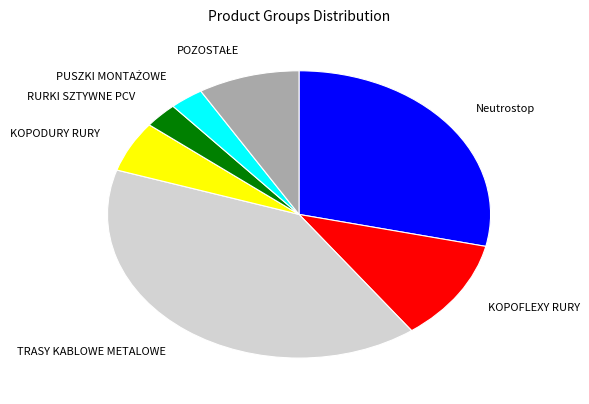

Combined, do TRASY KABLOWE METALOWE and RURKI SZTYWNE PCV account for over 50%?

No